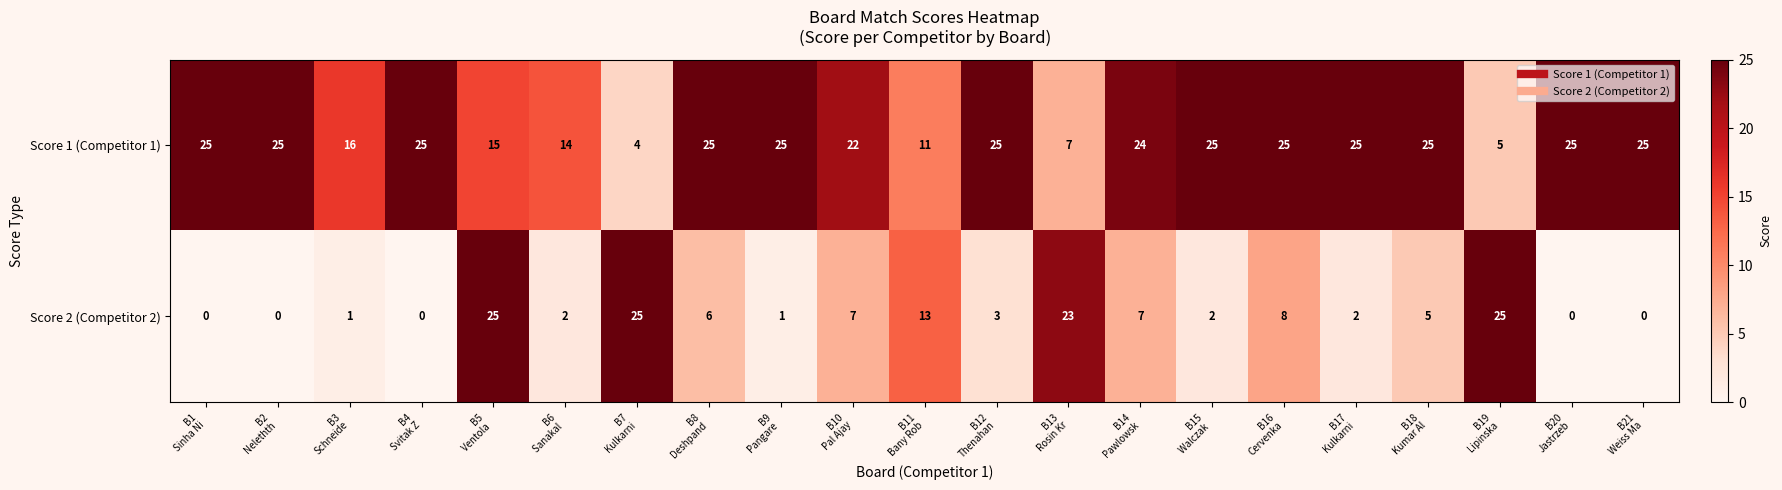

At how many categories does at least one series exceed 3?

21